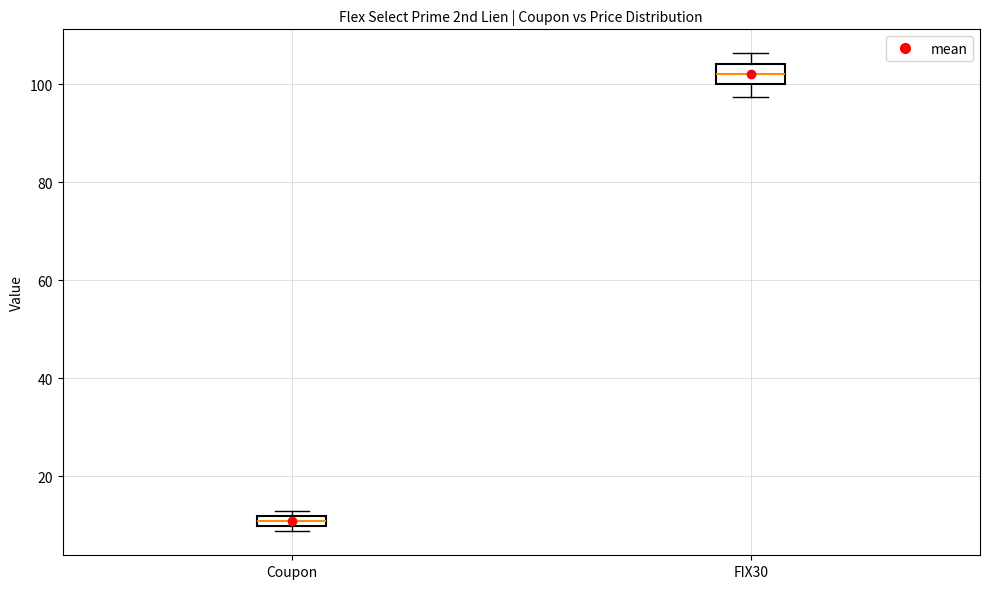

Which box has the highest median line?

FIX30